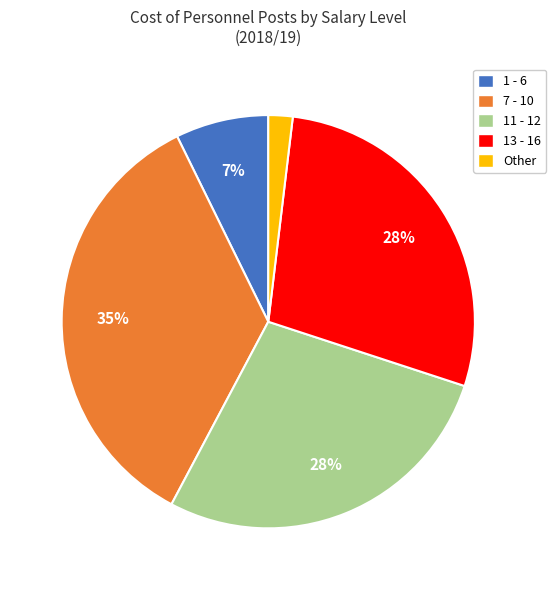

To the nearest percent, what is the average slice percentage?

20%